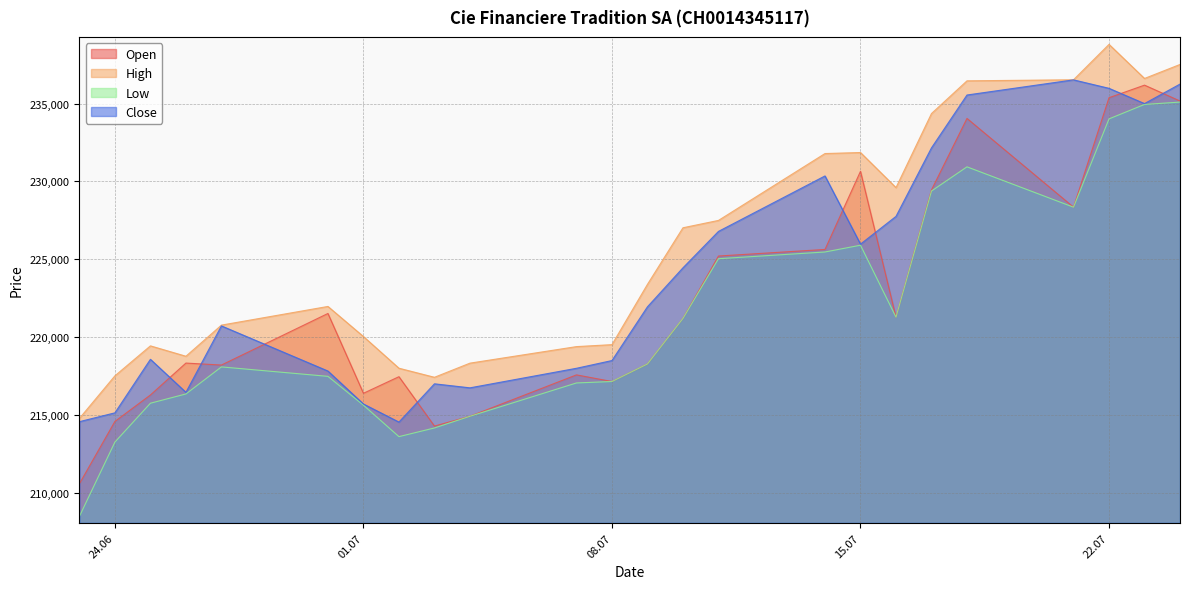

How many data points in Open are less than 221215?

12